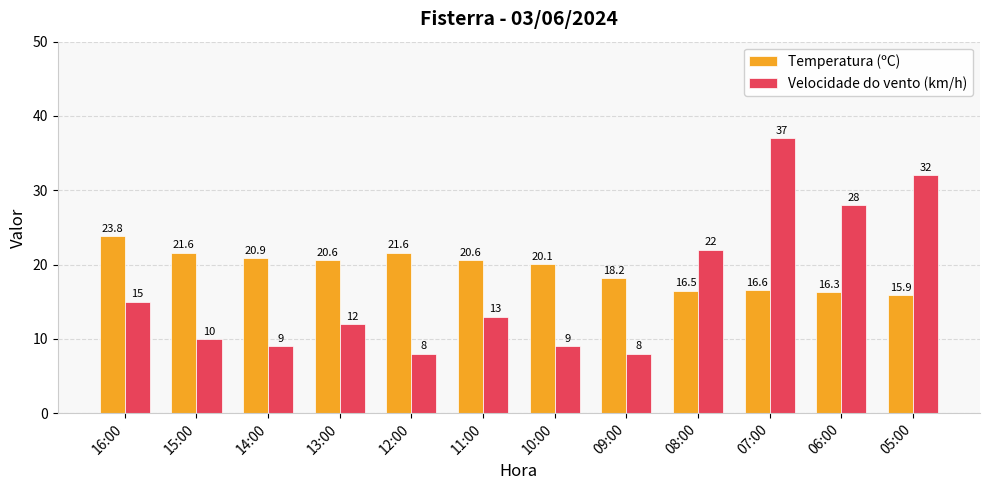

What is the average value of the Velocidade do vento (km/h) series?

16.9